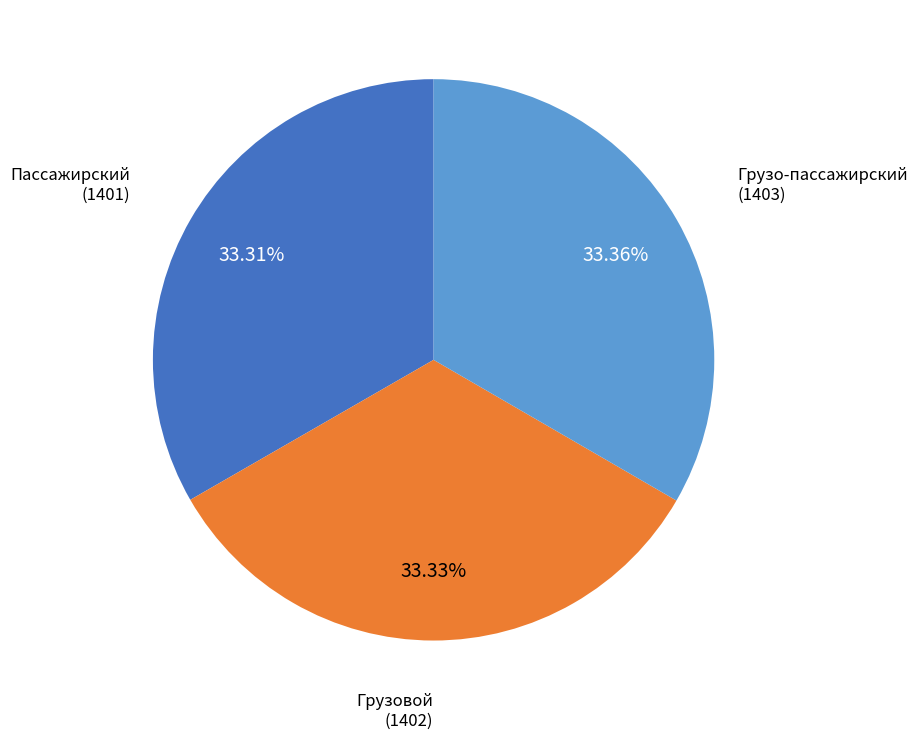

To the nearest percent, what is the average slice percentage?

33%